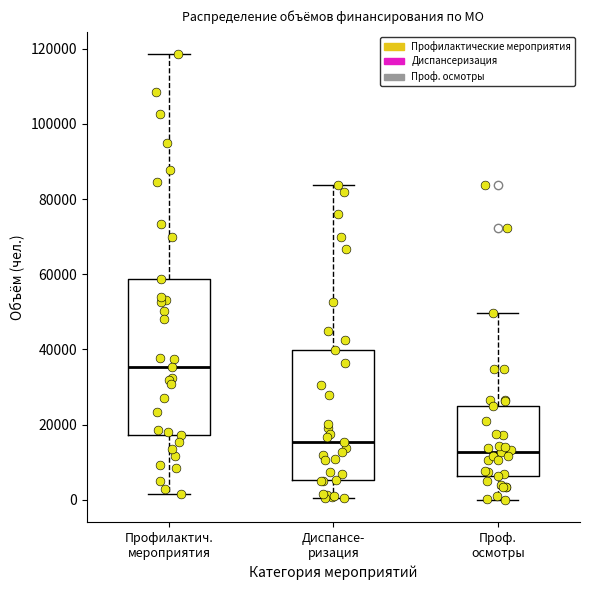

Reading left to right, read every box against the y-axis: the position of its median line, the range the box covers, and the ends of its whiskers. The values are not printed on the chart, so give them approximately, as read against the axis.

Профилактич. мероприятия: median 36000, box 18000 to 58000, whiskers 2000 to 118000
Диспансе- ризация: median 16000, box 6000 to 40000, whiskers 0 to 84000
Проф. осмотры: median 12000, box 6000 to 26000, whiskers 0 to 50000